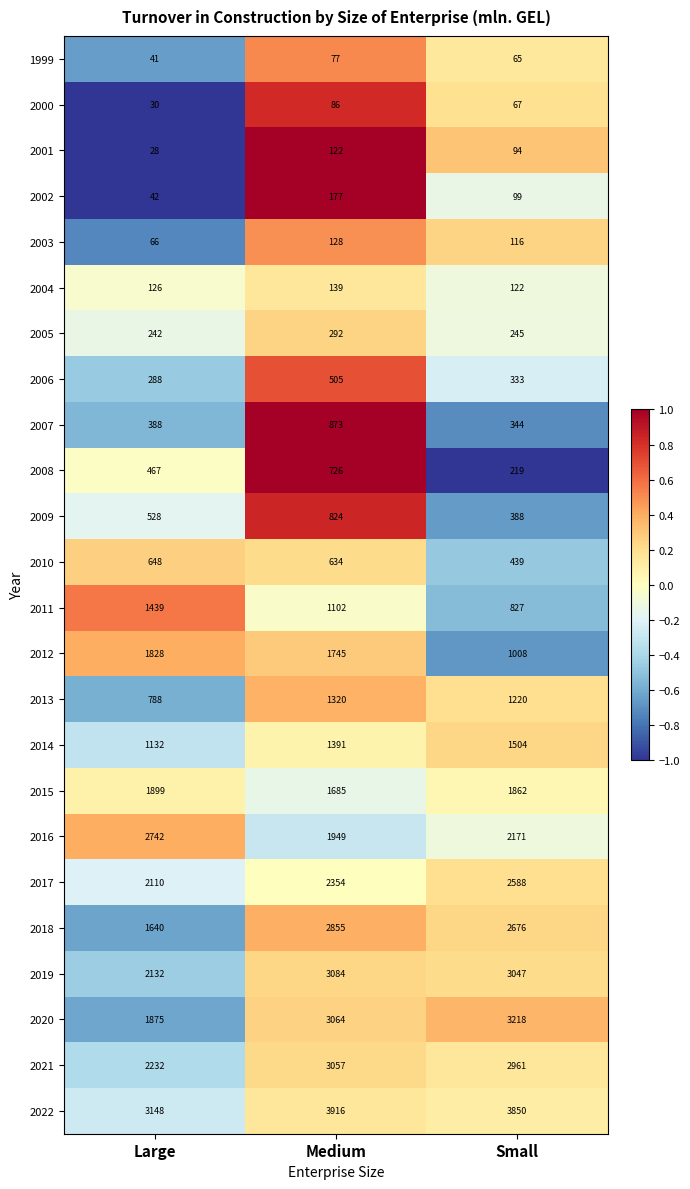

How many distinct data groups are displayed?

24